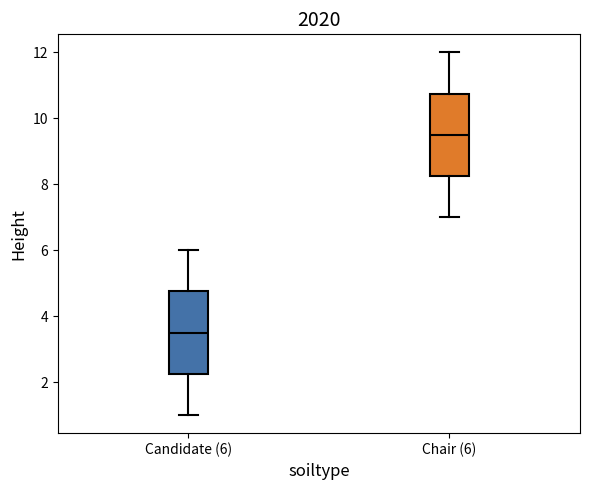

Which box's median line is the lowest?

Candidate (6)